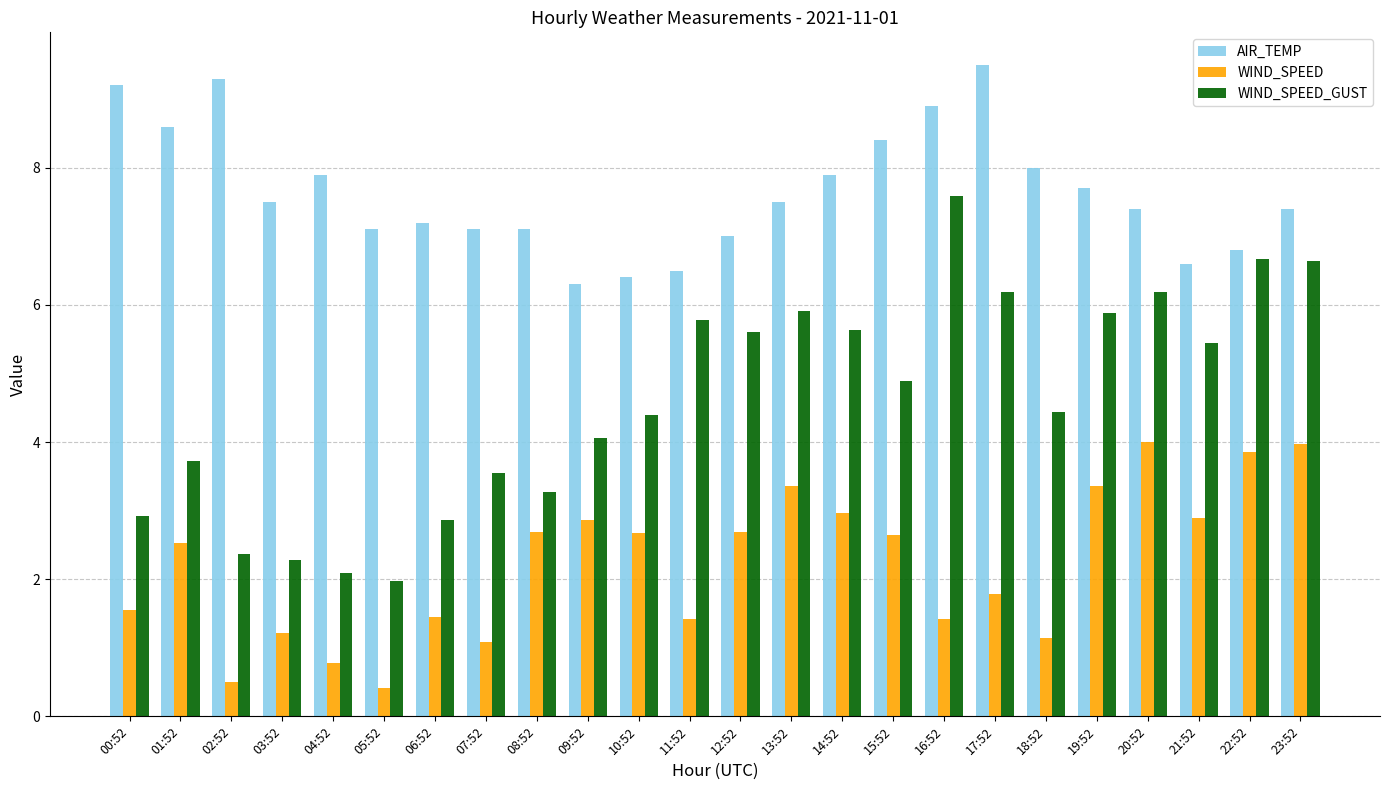

At which label does WIND_SPEED first exceed 2?

01:52